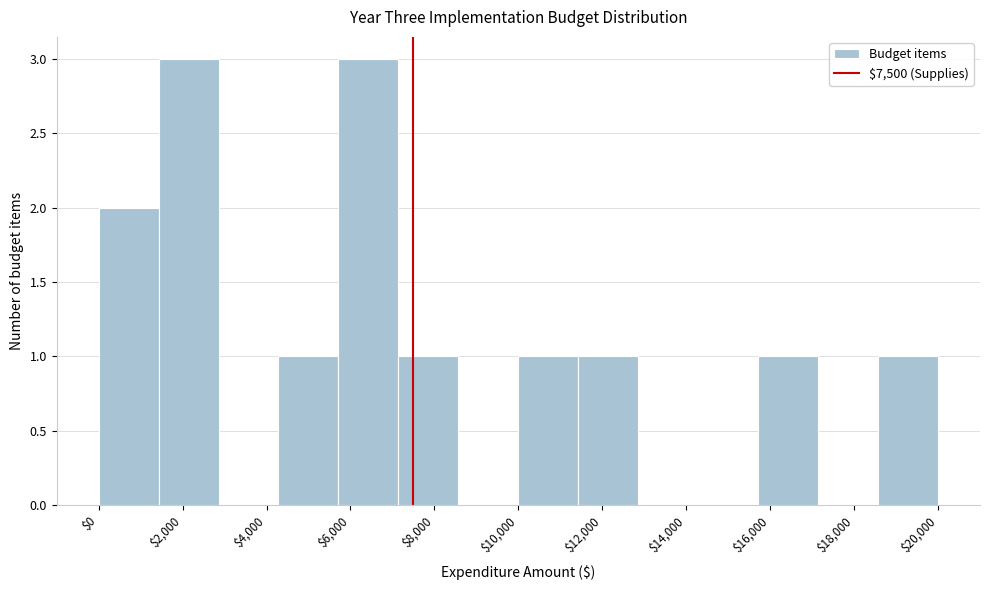

Reading left to right, transcribe this chart: for each bar, give the range it covers on the x-axis and its height. Neither the bar edges nor the heights are printed on the chart, so give them approximately, as read against the axes.

0 to 1400: 2
1400 to 2800: 3
2800 to 4200: 0
4200 to 5800: 1
5800 to 7200: 3
7200 to 8600: 1
8600 to 10000: 0
10000 to 11400: 1
11400 to 12800: 1
12800 to 14200: 0
14200 to 15800: 0
15800 to 17200: 1
17200 to 18600: 0
18600 to 20000: 1